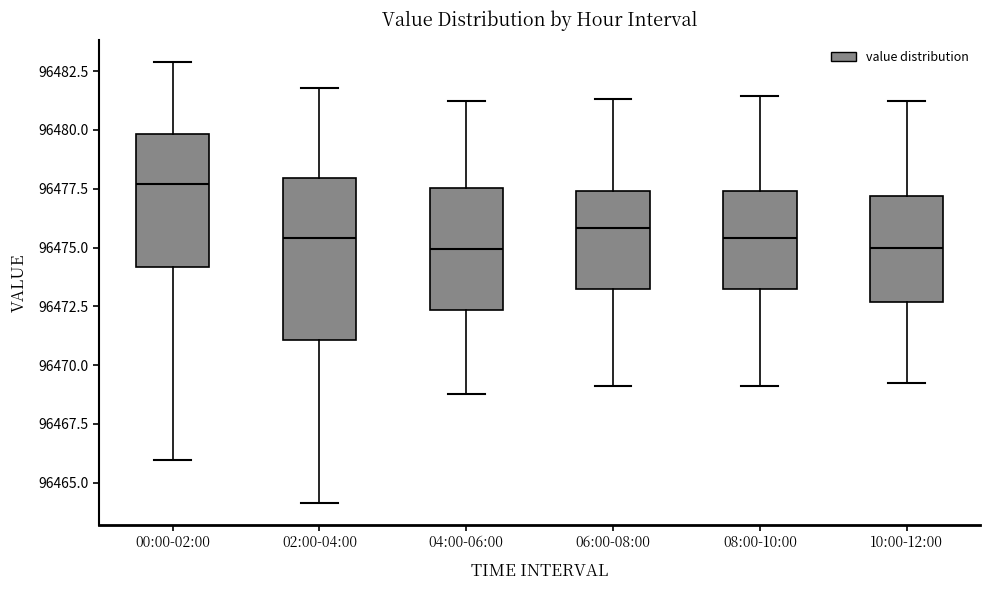

Reading left to right, transcribe this box plot: for each box, give where its median line is, the range the box spans, and where its two whiskers end, as read against the y-axis. The values are not printed on the chart, so give them approximately, as read against the axis.

00:00-02:00: median 96477.5, box 96474.0 to 96480.0, whiskers 96466.0 to 96483.0
02:00-04:00: median 96475.5, box 96471.0 to 96478.0, whiskers 96464.0 to 96482.0
04:00-06:00: median 96475.0, box 96472.5 to 96477.5, whiskers 96469.0 to 96481.0
06:00-08:00: median 96476.0, box 96473.0 to 96477.5, whiskers 96469.0 to 96481.5
08:00-10:00: median 96475.5, box 96473.0 to 96477.5, whiskers 96469.0 to 96481.5
10:00-12:00: median 96475.0, box 96472.5 to 96477.0, whiskers 96469.0 to 96481.0